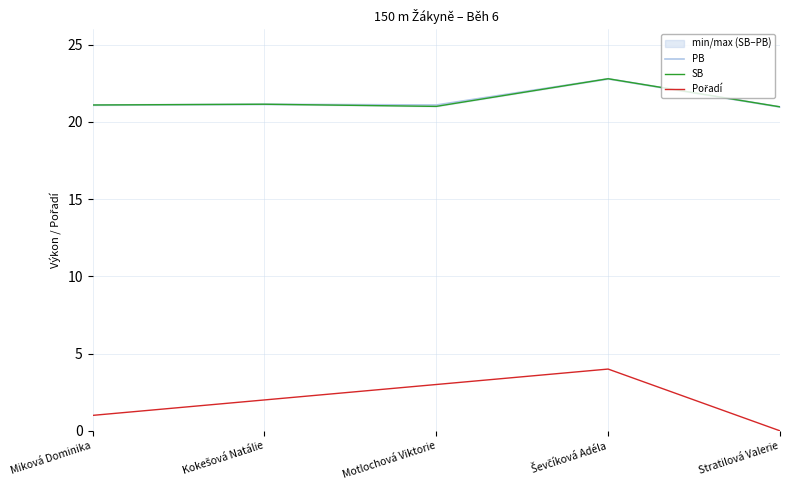

What is the value of the PB point at the 5th from the left?

21.0